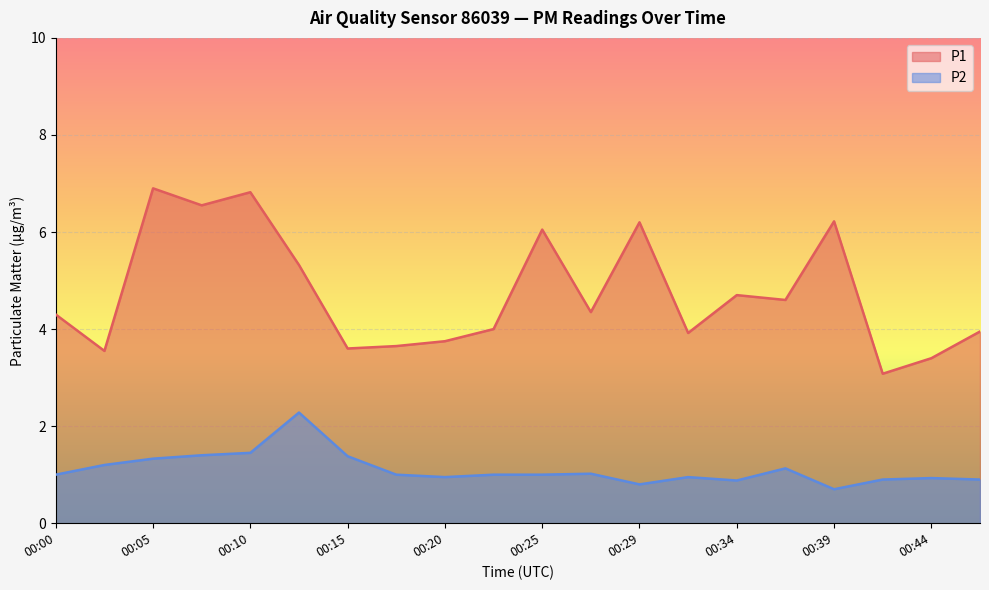

True or false: P1 and P2 intersect in this chart.

False